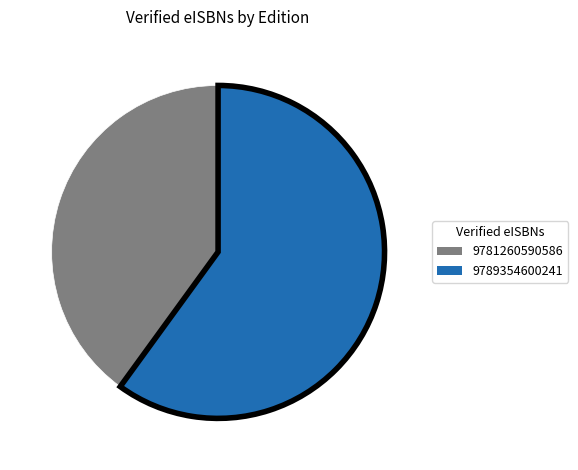

Do 9789354600241 and 9781260590586 together represent more than half of the pie?

Yes